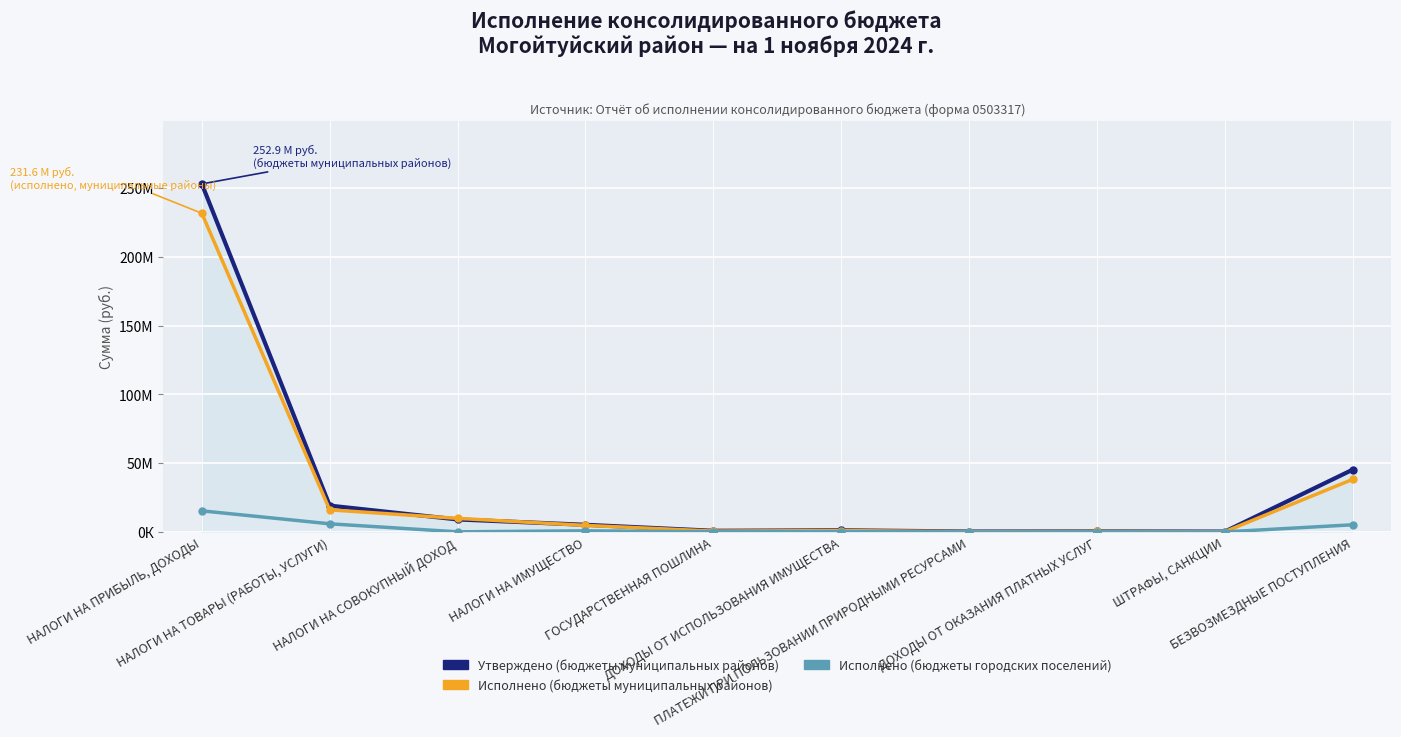

Which series has the widest spread of values?

Утверждено (бюджеты муниципальных районов)